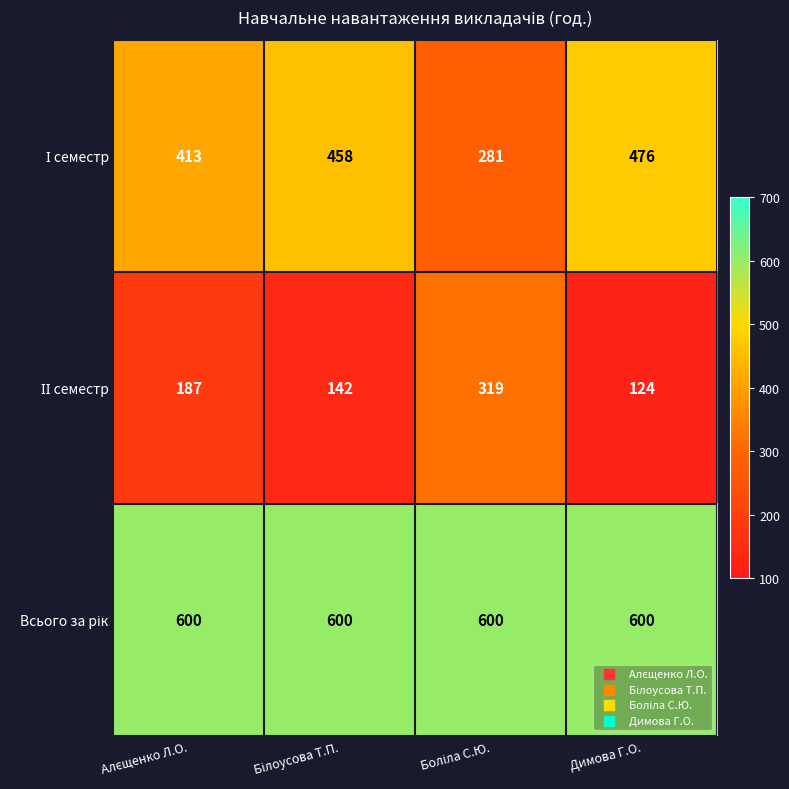

What is the total value across all series at Димова Г.О.?

1200